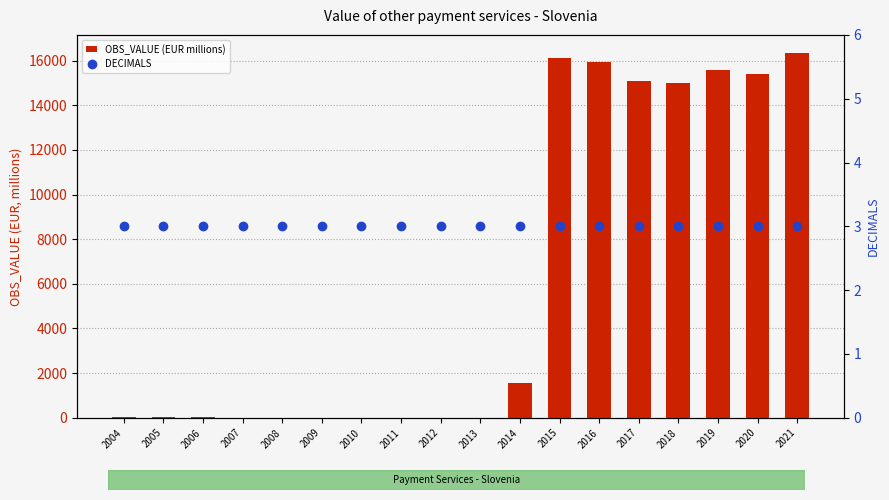

What are all the series names shown in the legend?

OBS_VALUE (EUR millions), DECIMALS